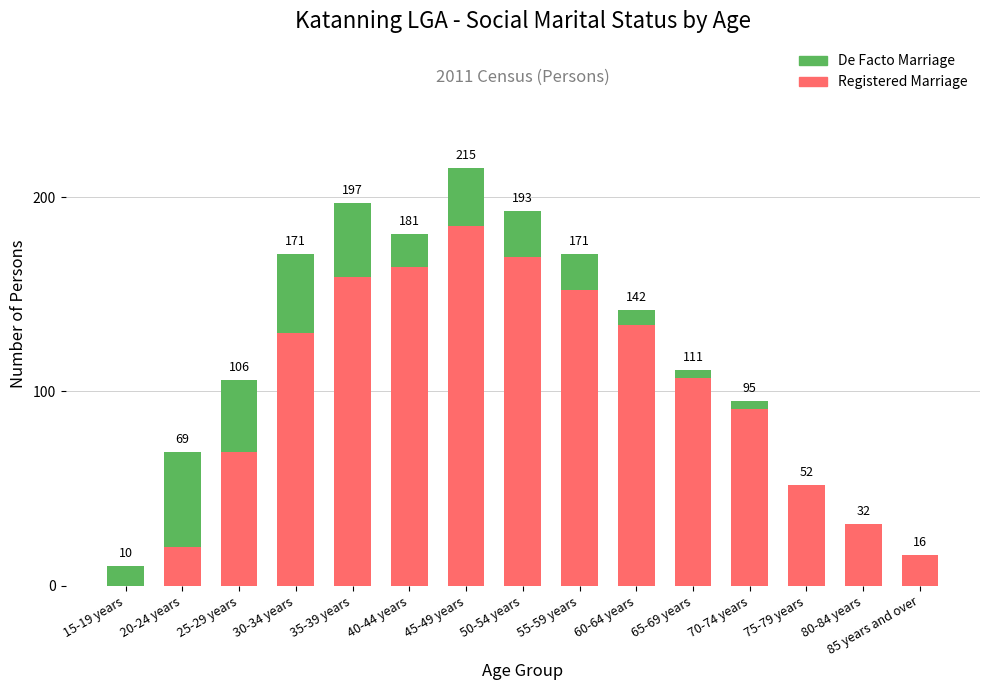

Are the bars horizontal?

No